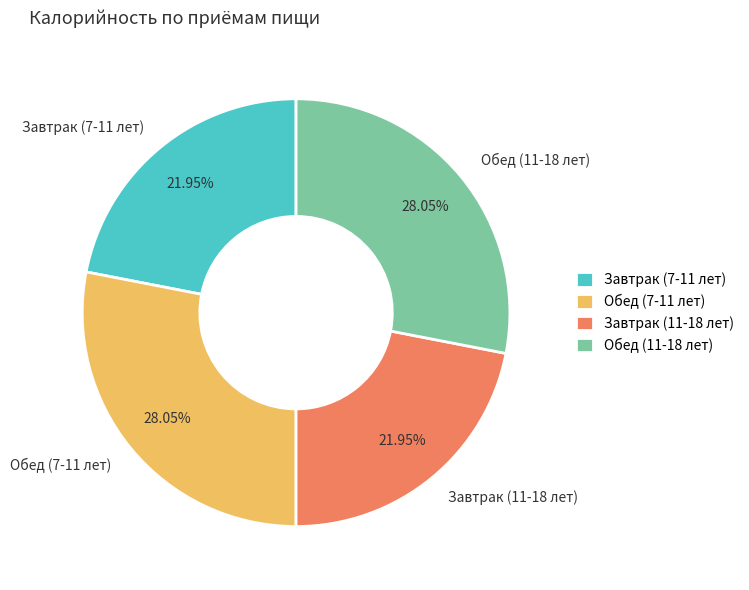

To the nearest percent, what portion does Завтрак (7-11 лет) represent?

22%